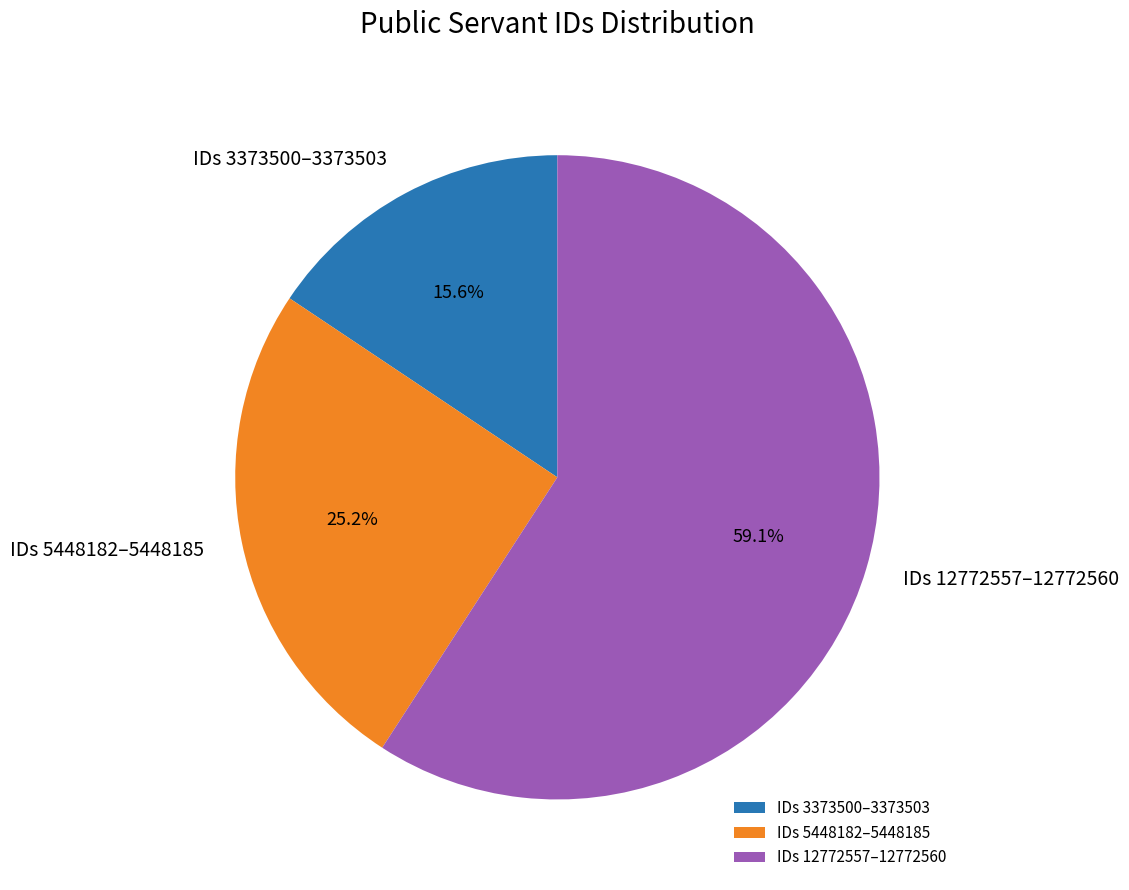

How many slices are in this pie chart?

3